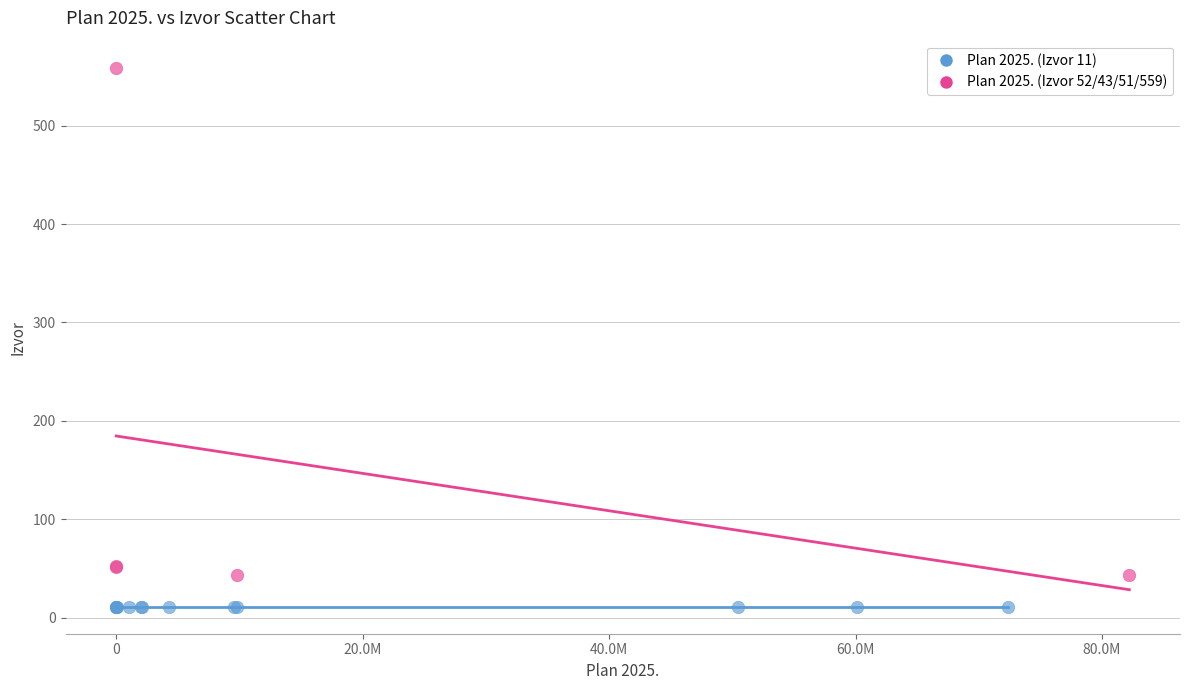

Which series contains the highest Y value?

Plan 2025. (Izvor 52/43/51/559)